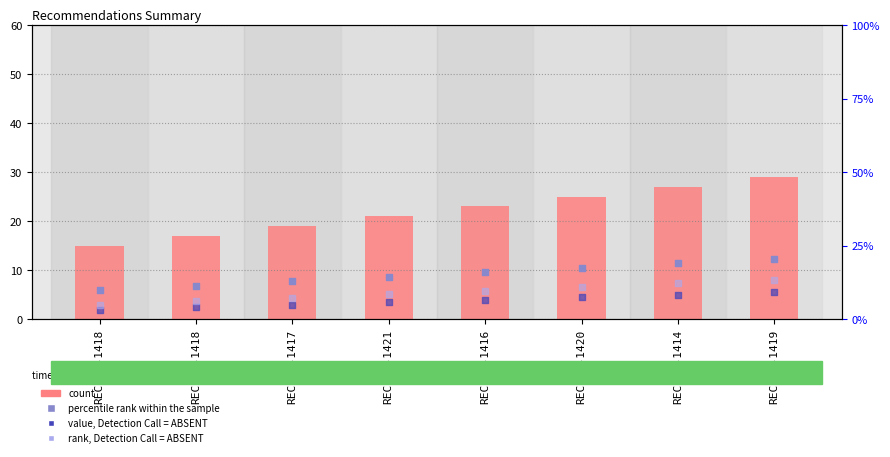

Which series reaches the minimum Y coordinate?

value, Detection Call = ABSENT